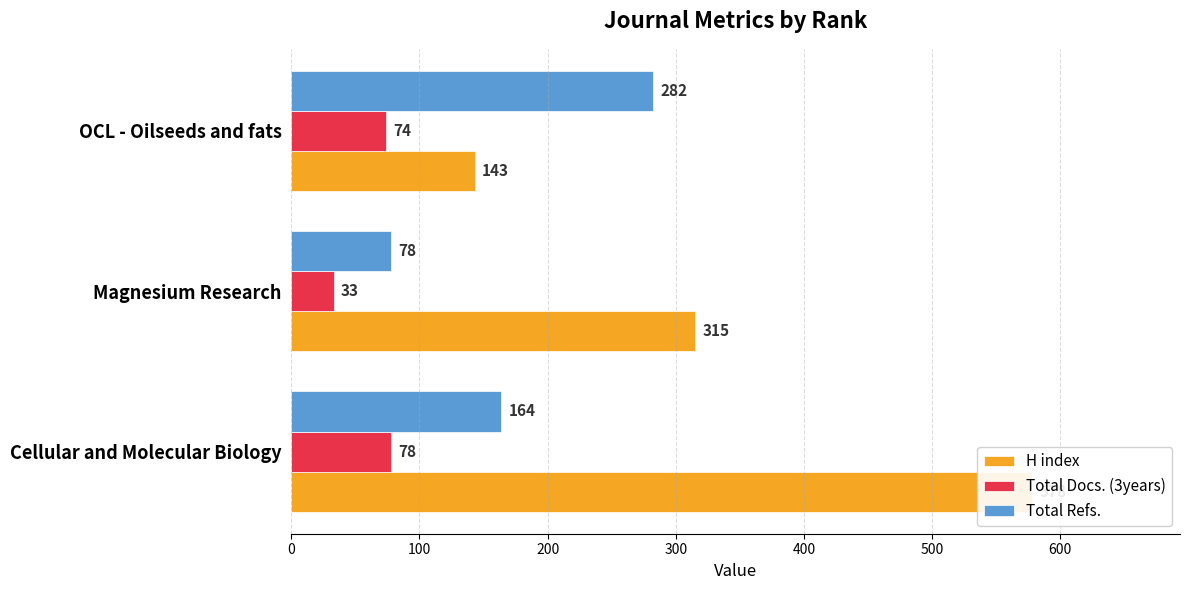

What is the difference between the maximum and minimum values in the Total Refs. series?

204